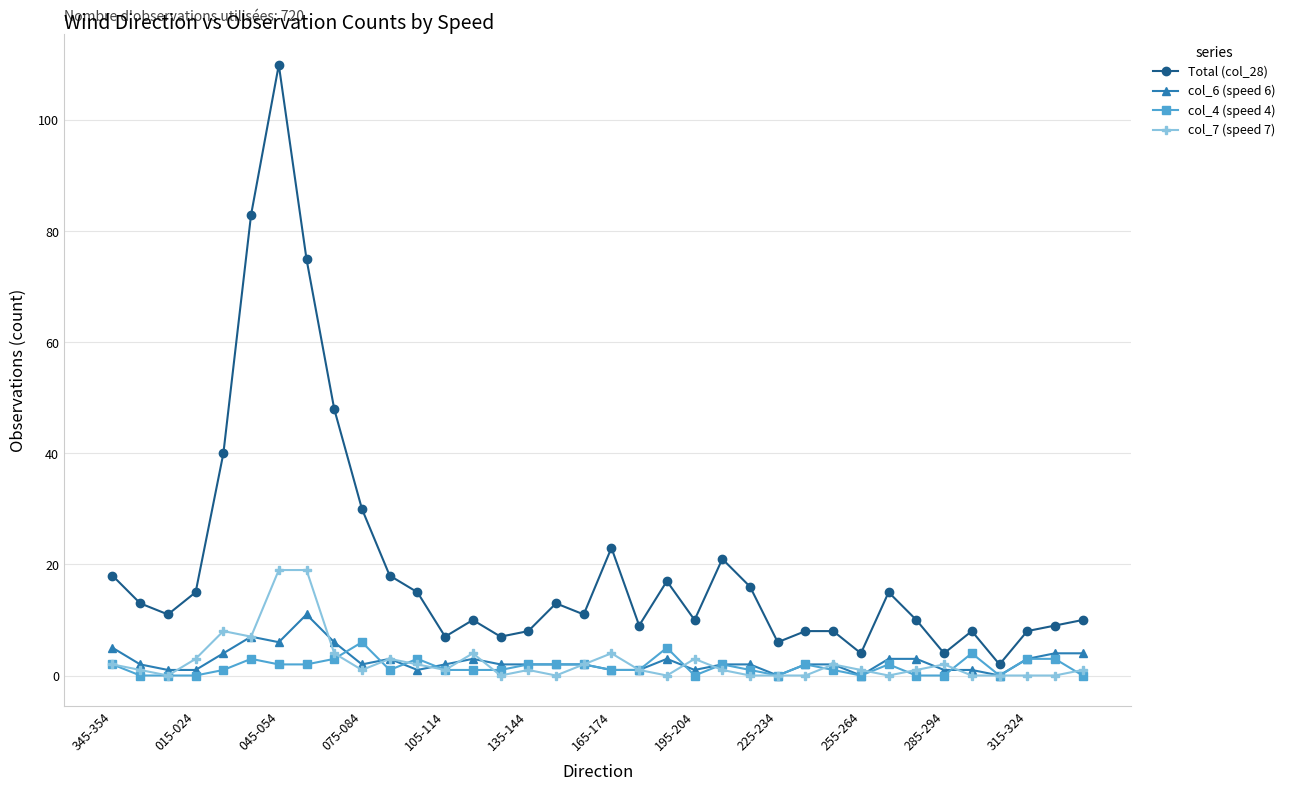

Rank the series by their maximum value, from highest to lowest.

Total (col_28), col_7 (speed 7), col_6 (speed 6), col_4 (speed 4)